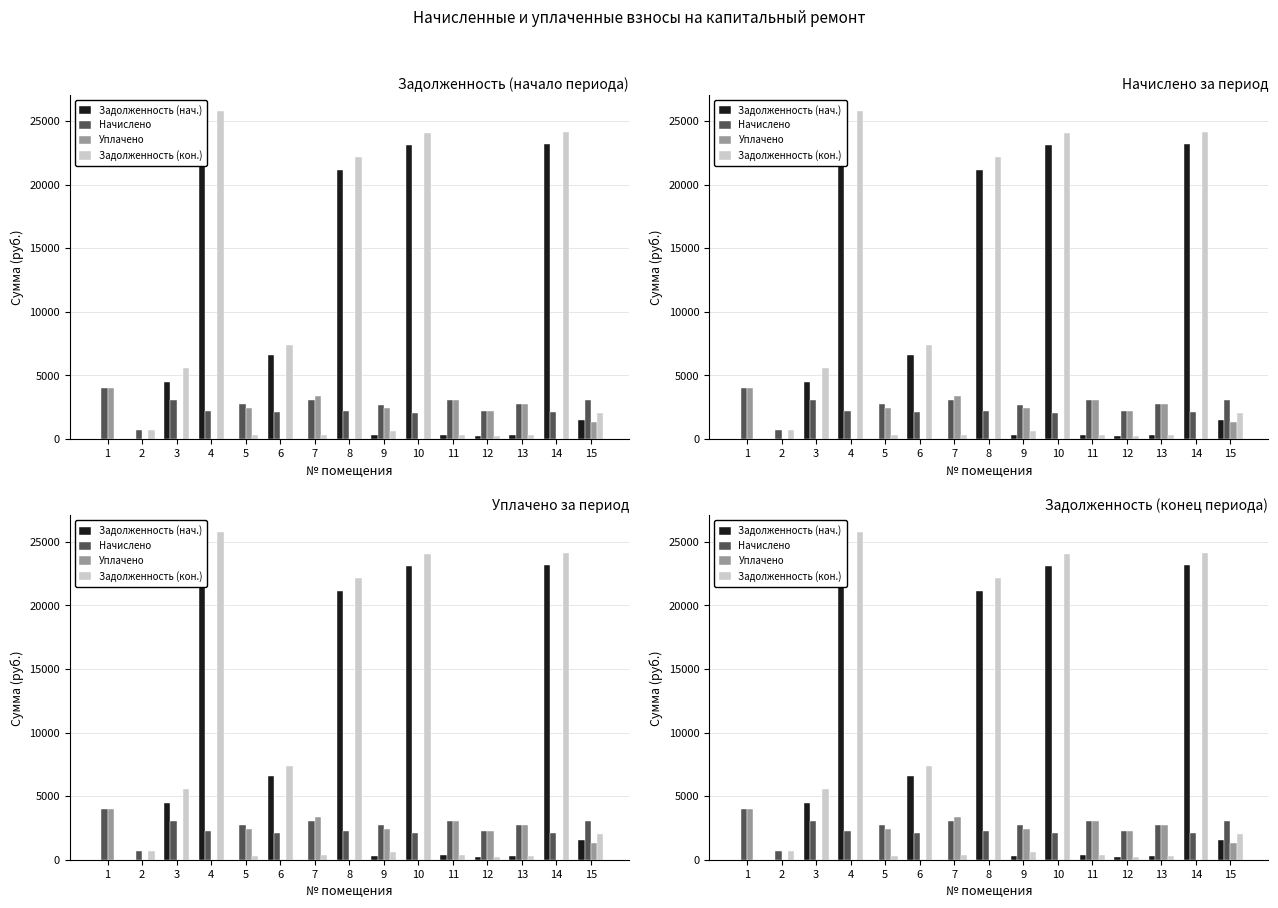

Rank the series at 15 from highest to lowest value.

Начислено, Задолженность (кон.), Задолженность (нач.), Уплачено